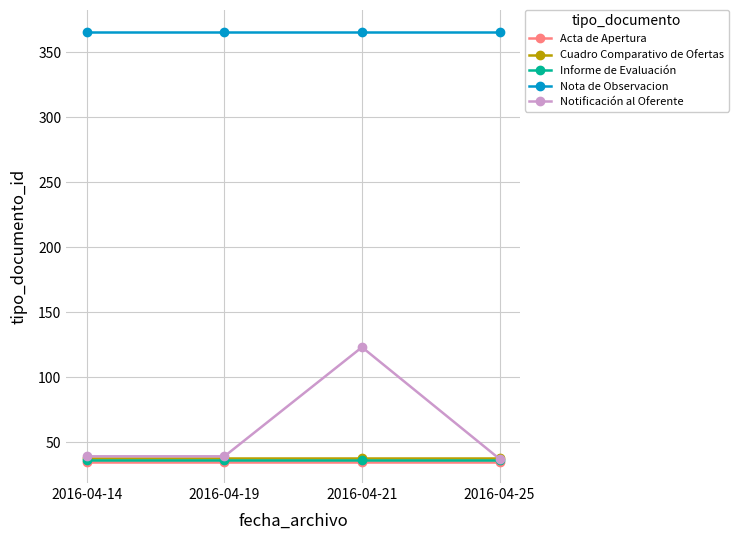

Is this an area chart (filled region under the line)?

No